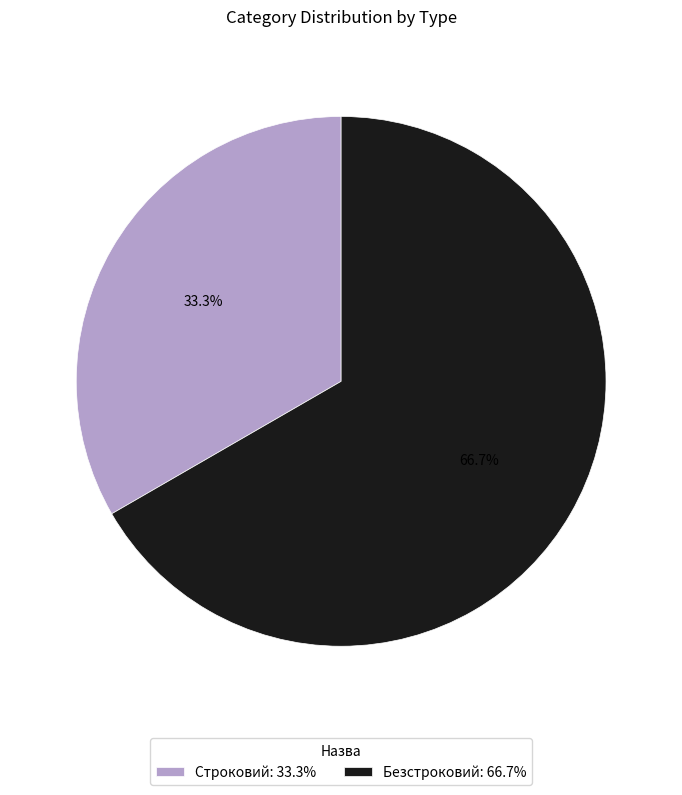

Rank the categories by value from highest to lowest.

Безстроковий, Строковий